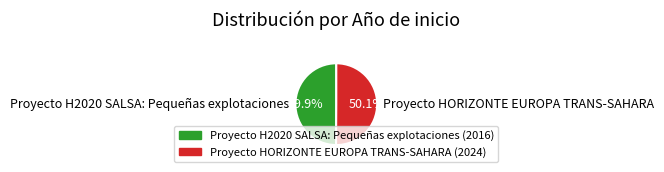

To the nearest percent, what portion does Proyecto HORIZONTE EUROPA TRANS-SAHARA represent?

50%